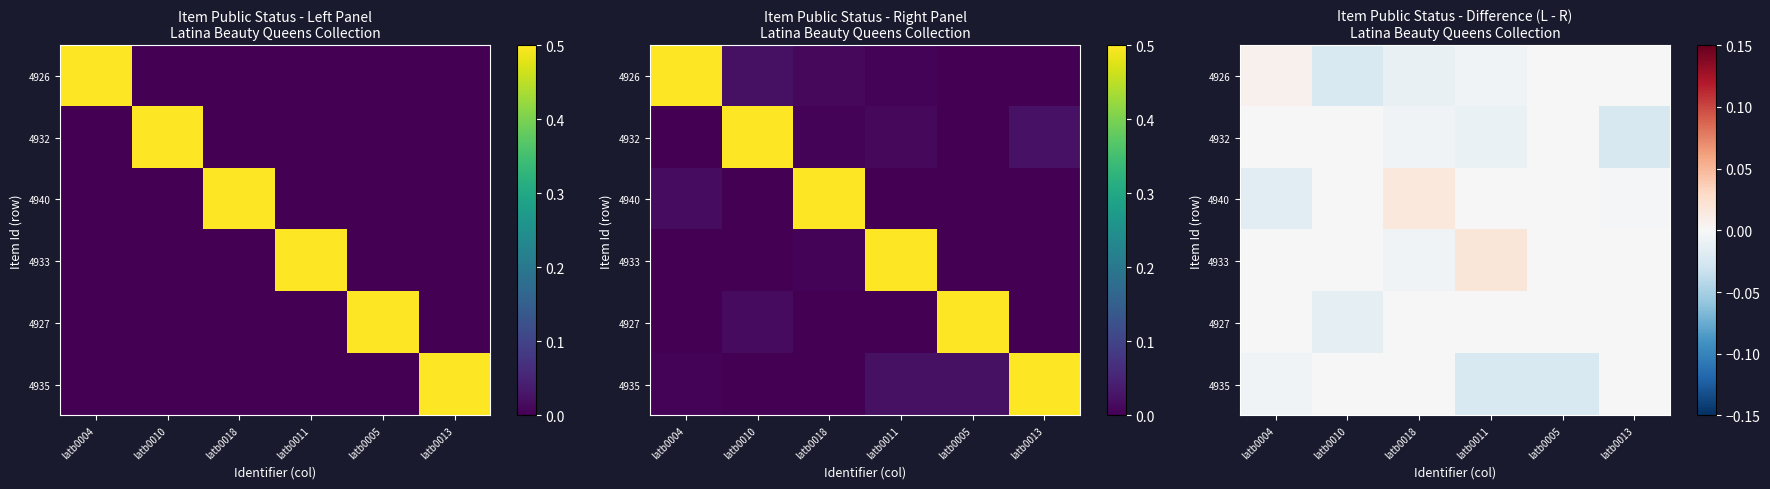

How many values in the 4935 series are below 0?

3